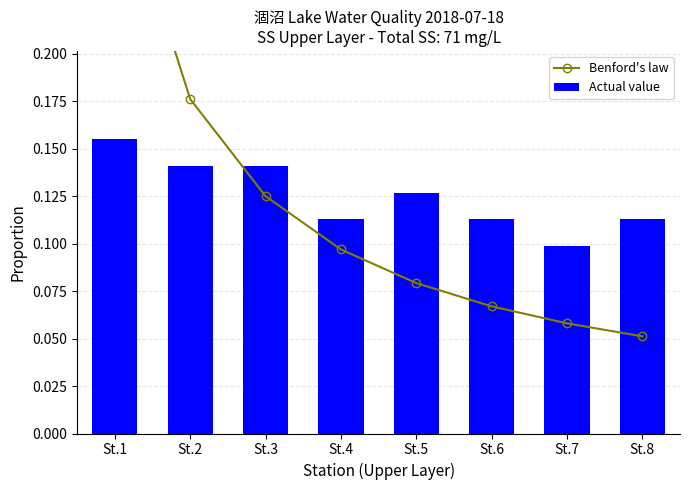

Are the bars grouped side by side (vs. stacked)?

Yes